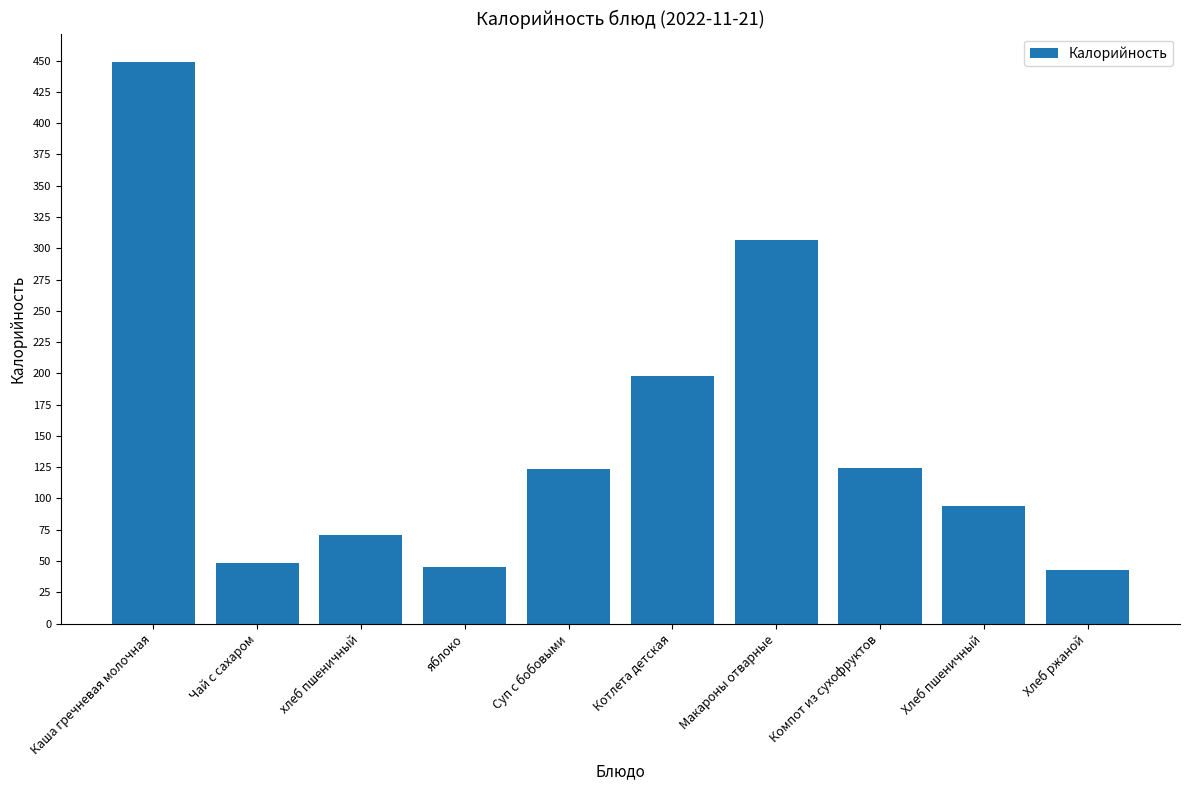

What is the greatest value displayed?

449.1